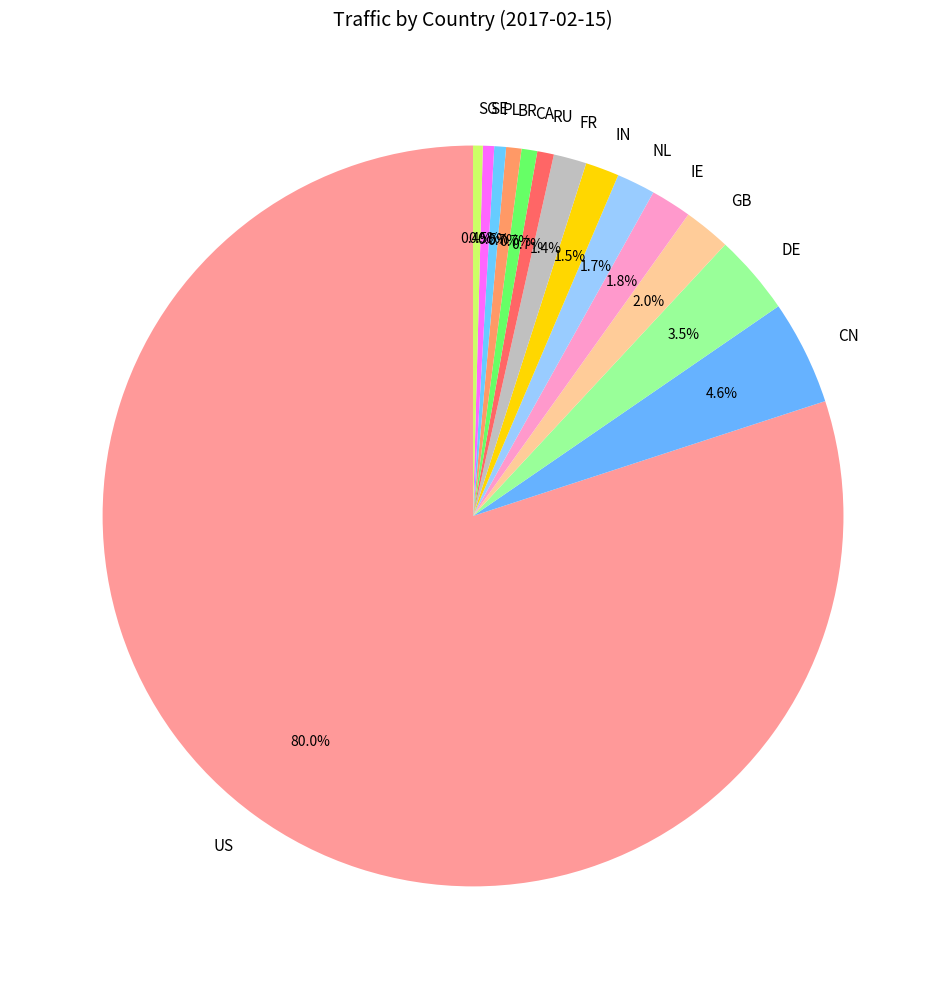

Between GB and BR, which is larger?

GB